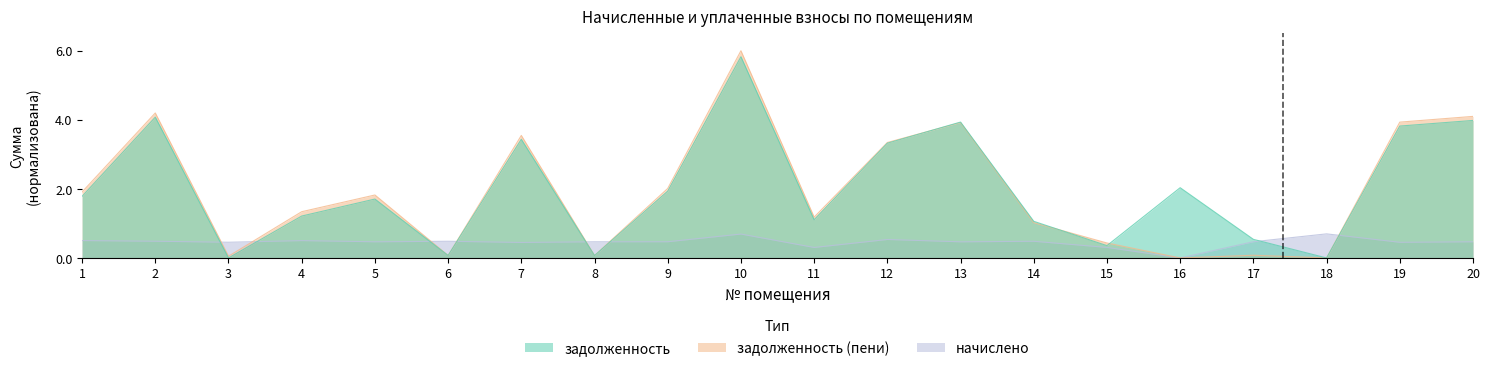

Which series has the largest total across all categories?

задолженность